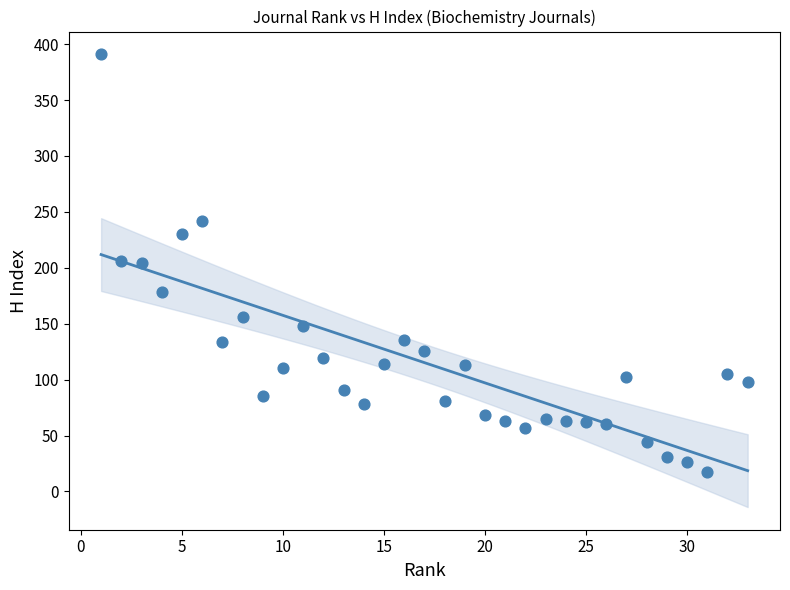

What is the range of Y values (max minus min)?

374